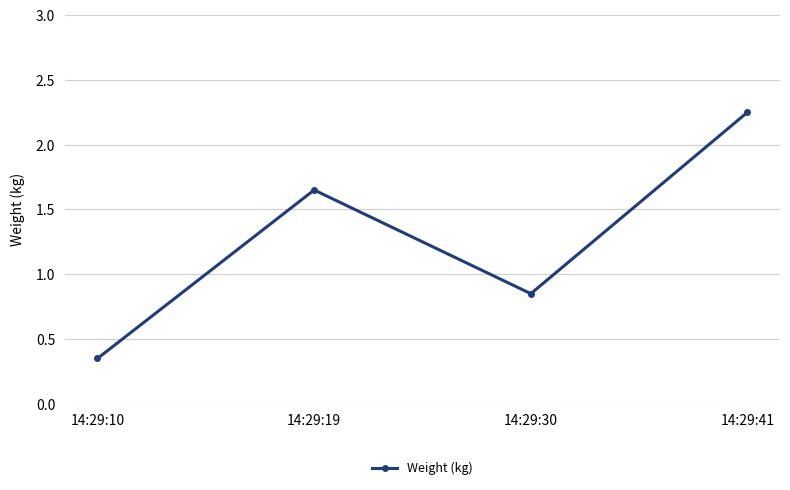

List the labels in order of value, largest first.

14:29:41, 14:29:19, 14:29:30, 14:29:10